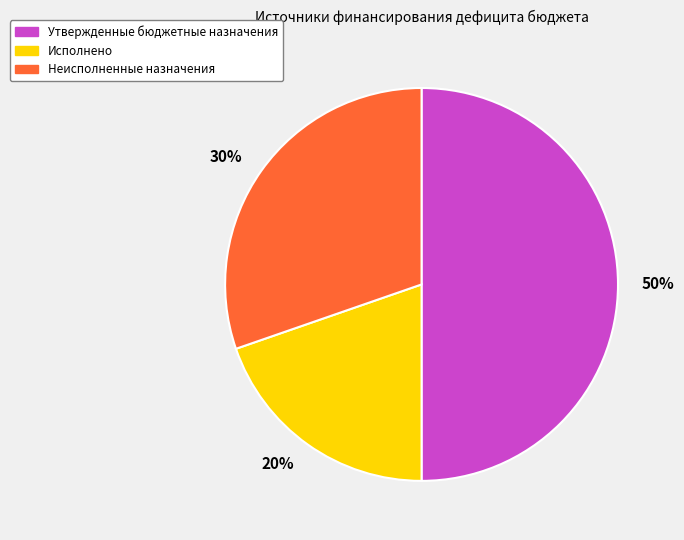

Which slice is the largest?

Утвержденные бюджетные назначения